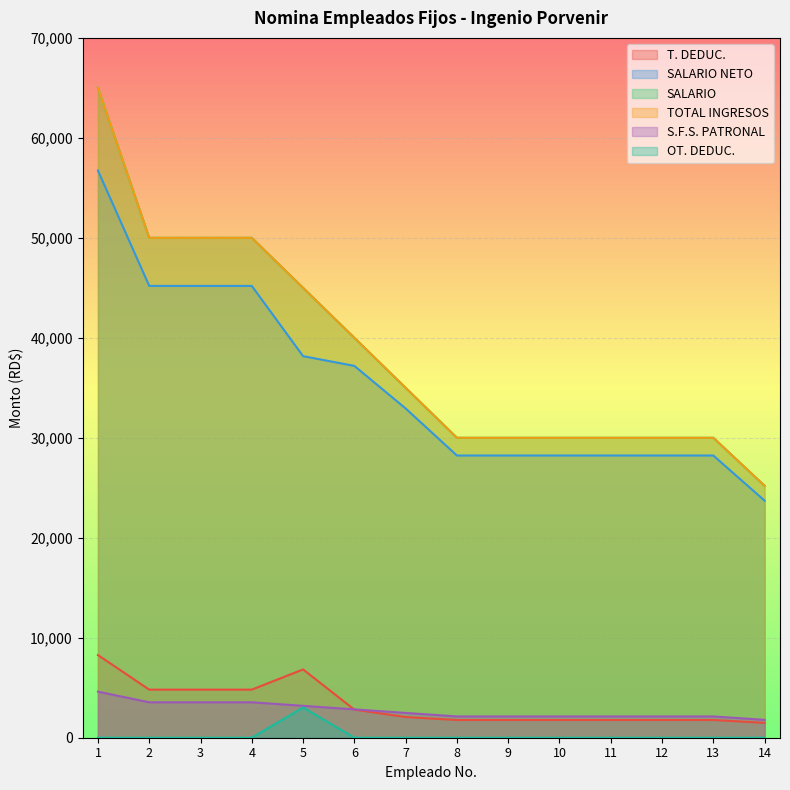

Does the chart display data point markers on the line(s)?

No